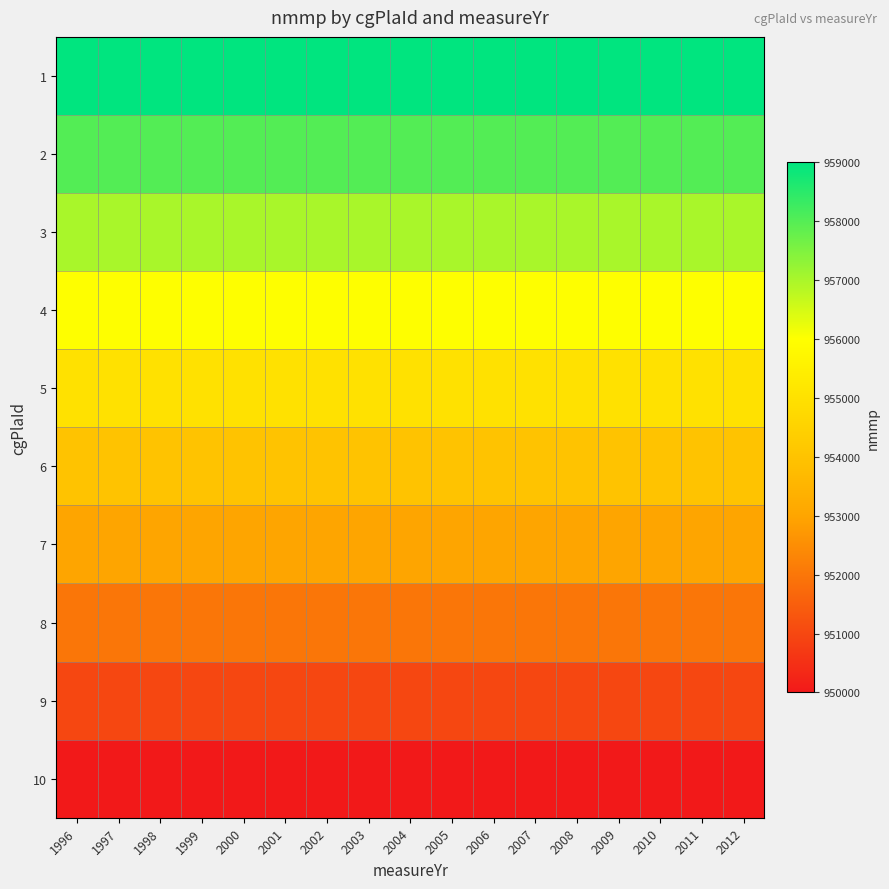

List the series in order of their peak value, highest first.

1, 2, 3, 4, 5, 6, 7, 8, 9, 10